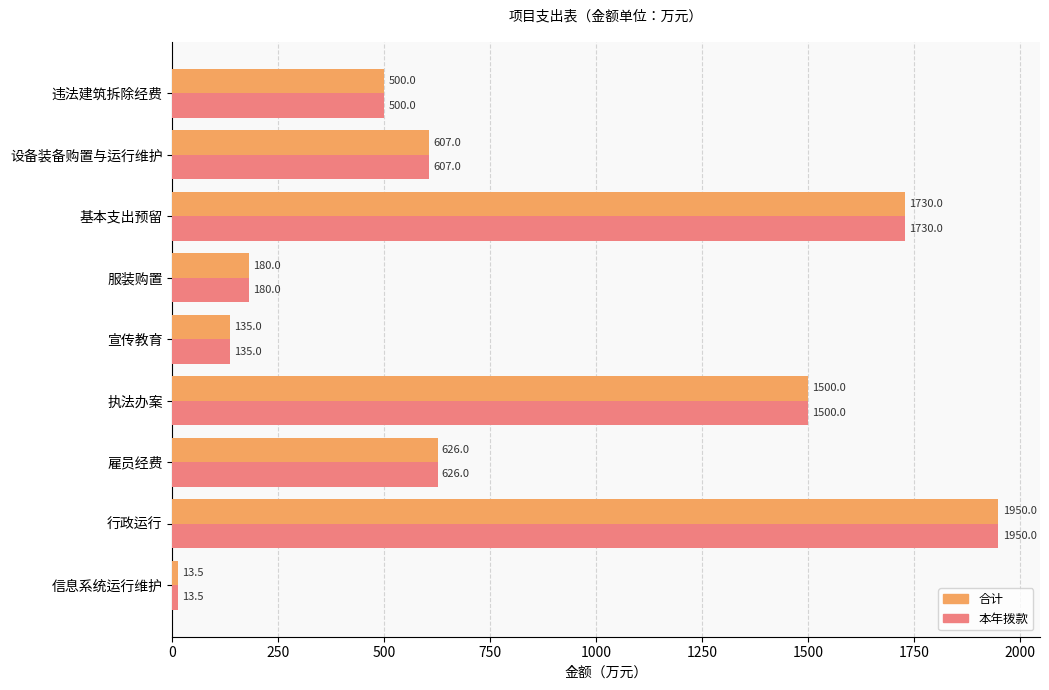

Rank the categories by 本年拨款 value from highest to lowest.

行政运行, 基本支出预留, 执法办案, 雇员经费, 设备装备购置与运行维护, 违法建筑拆除经费, 服装购置, 宣传教育, 信息系统运行维护